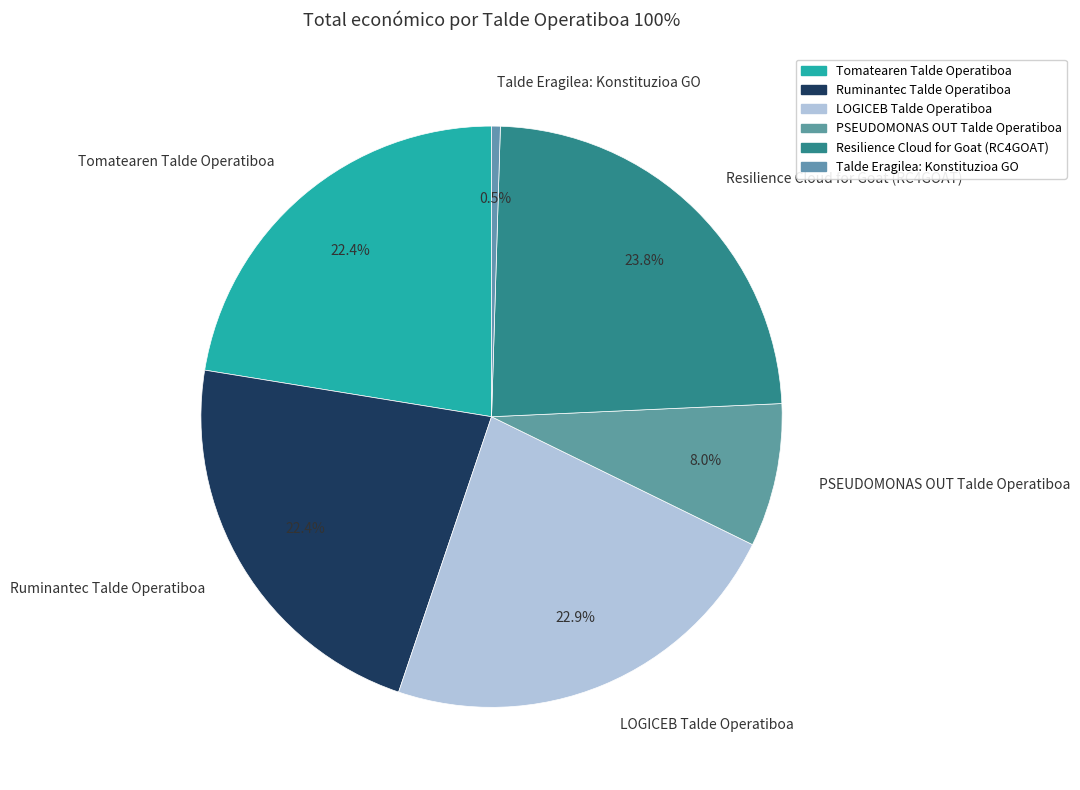

What percentage is the PSEUDOMONAS OUT Talde Operatiboa slice, to the nearest percent?

8%